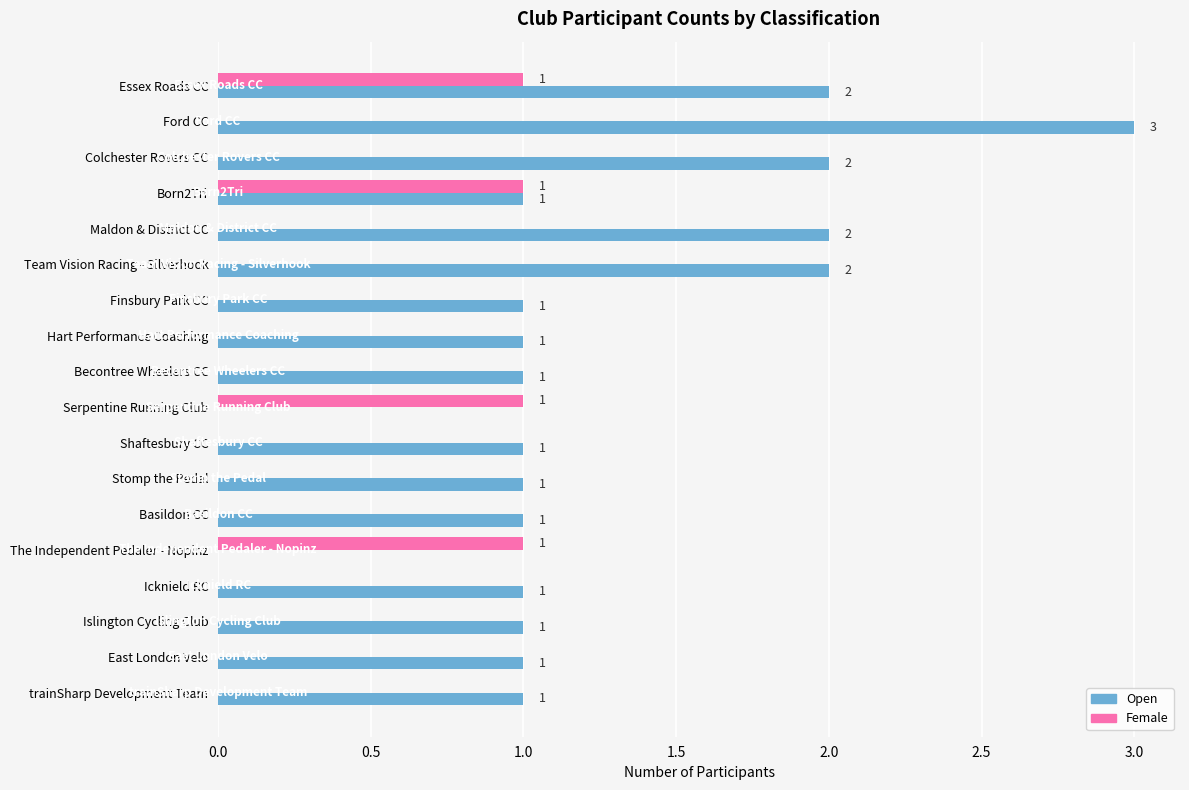

Is the value of Female at Becontree Wheelers CC greater than the value of Open at Maldon & District CC?

No